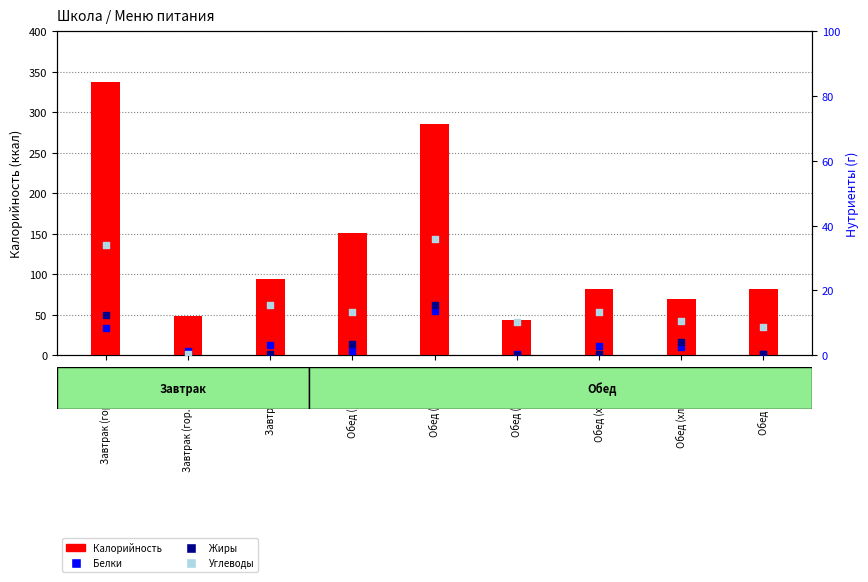

What is the total value across all series at Обед (1 блюдо)?

169.2